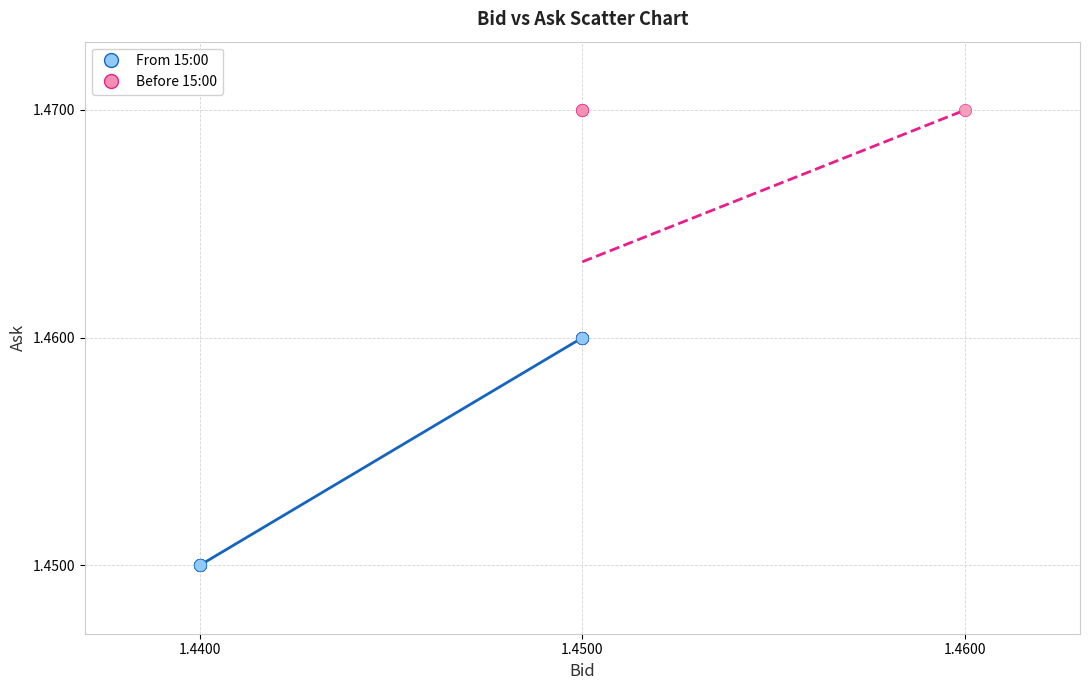

Which series reaches the minimum Y coordinate?

From 15:00